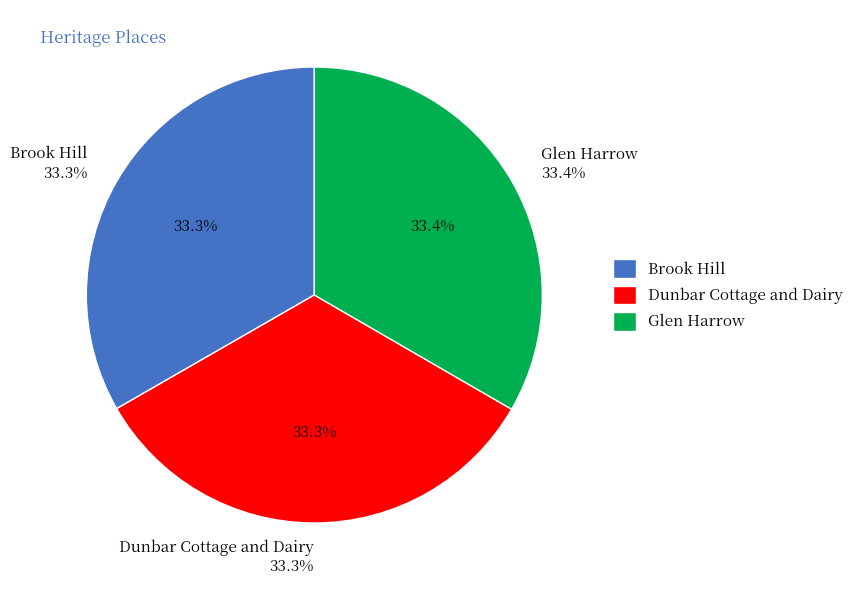

The Brook Hill slice represents 18% of the pie. True or false?

False